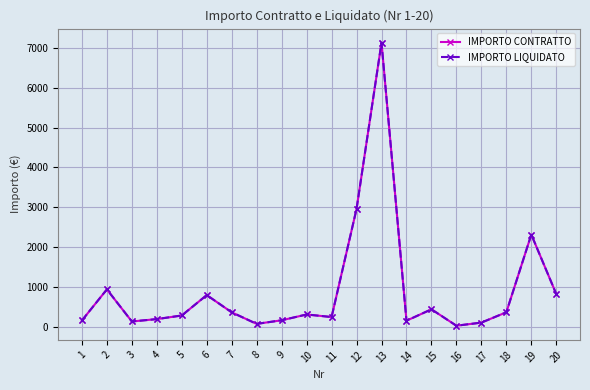

How many values in the IMPORTO CONTRATTO series are below 325?

10